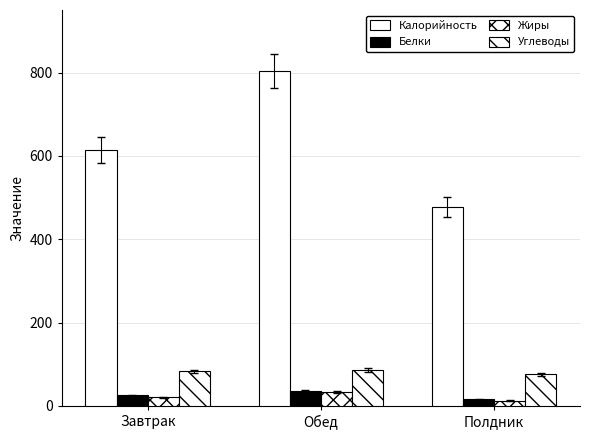

How many bars are there in each group?

4